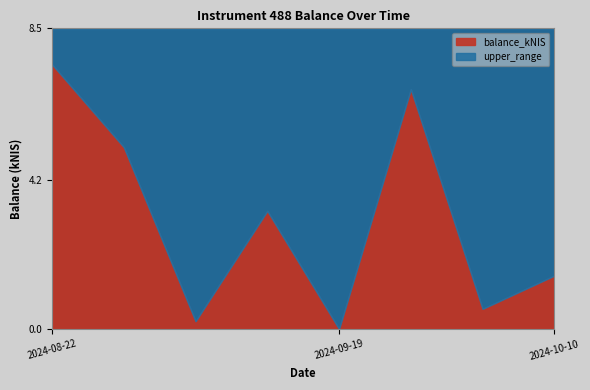

What position from the right is 2024-10-10?

1